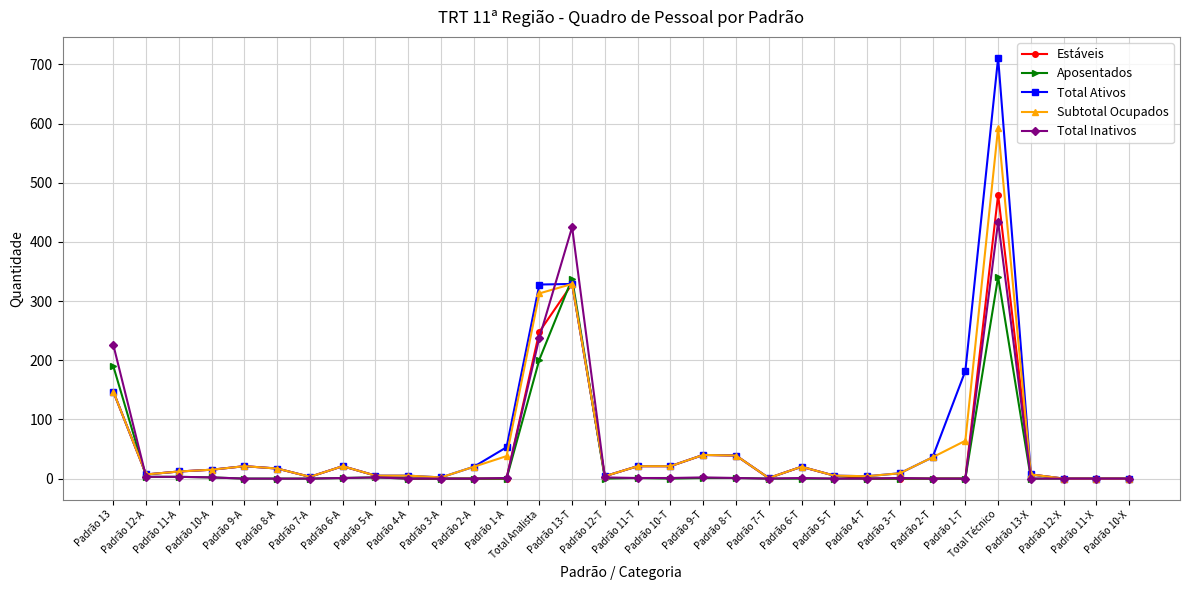

What is the sum of all Total Ativos values?

2085